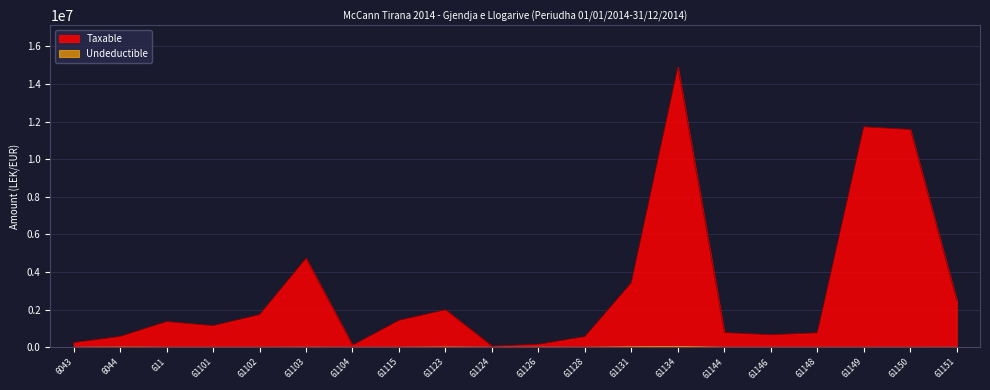

What are all the series names shown in the legend?

Taxable, Undeductible